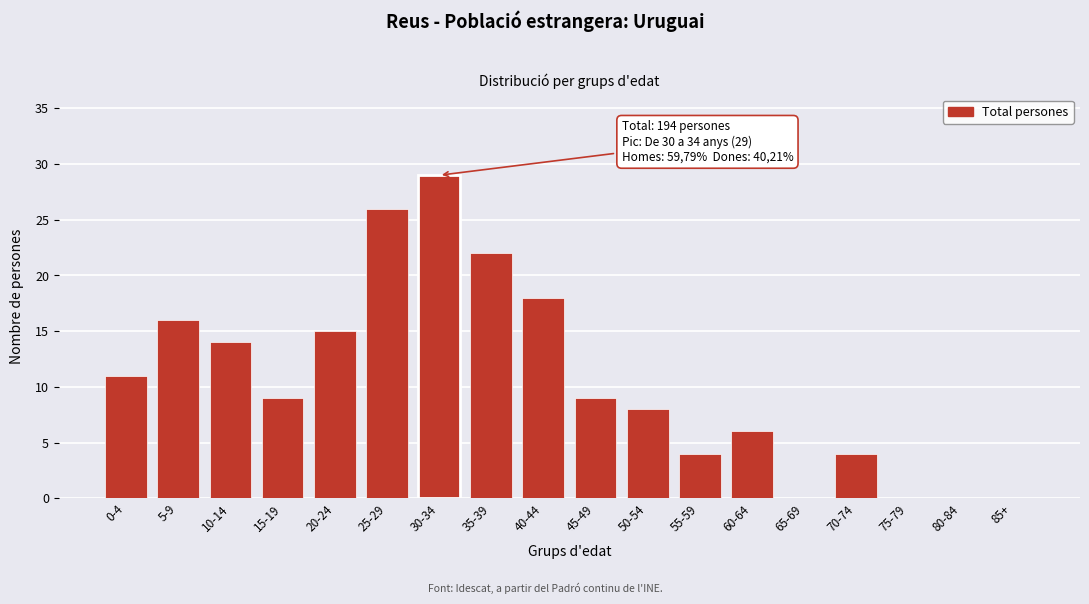

Reading left to right, list all the values displayed in this chart.

0-4=11	5-9=16	10-14=14	15-19=9	20-24=15	25-29=26	30-34=29	35-39=22	40-44=18	45-49=9	50-54=8	55-59=4	60-64=6	65-69=0	70-74=4	75-79=0	80-84=0	85+=0